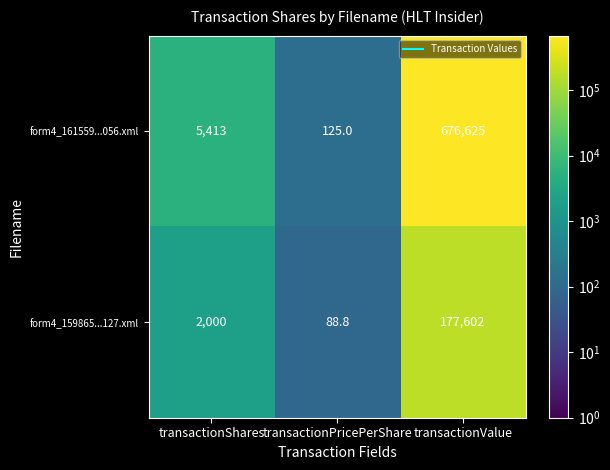

What is the spread (max minus min) of values at transactionValue?

499023.0